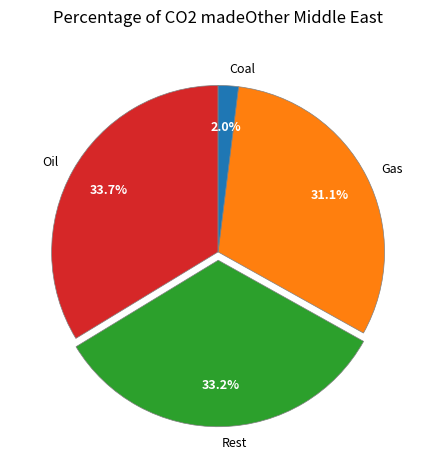

Count the number of slices in the pie.

4